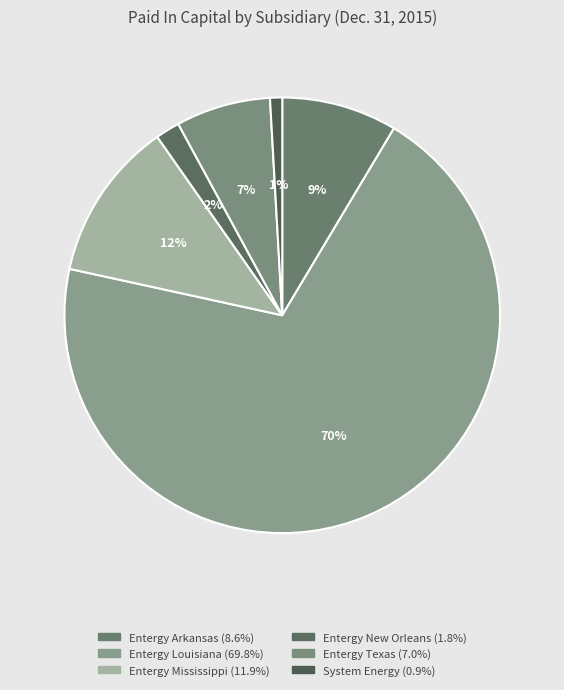

What percentage do Entergy Arkansas and Entergy Texas together represent?

15.6%